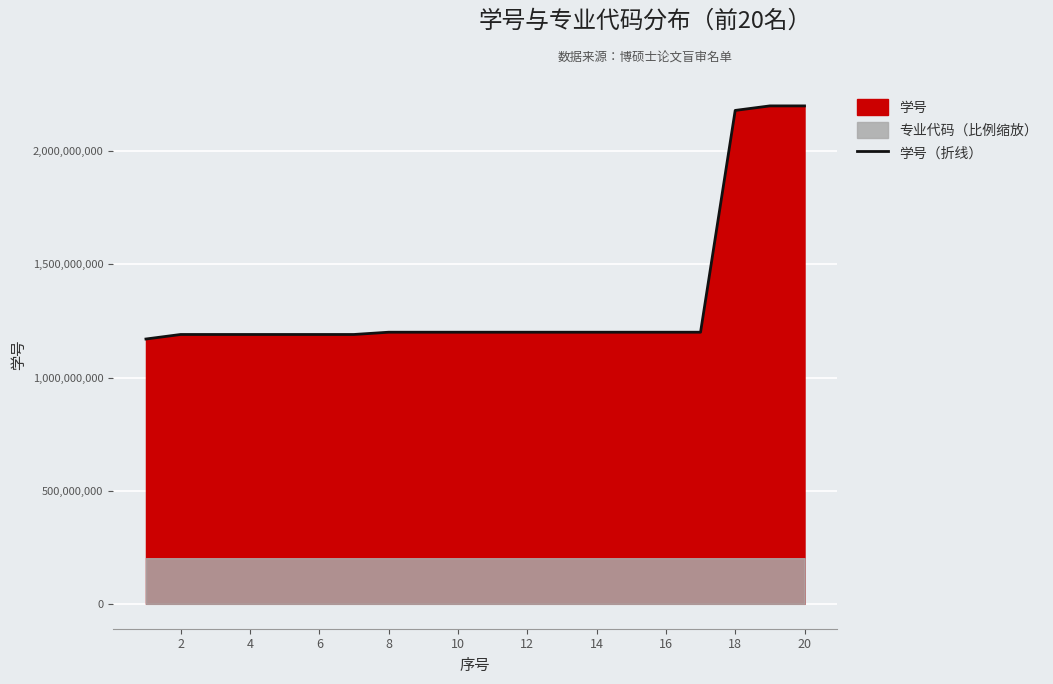

What is the minimum value for 学号（折线）?

1170102061